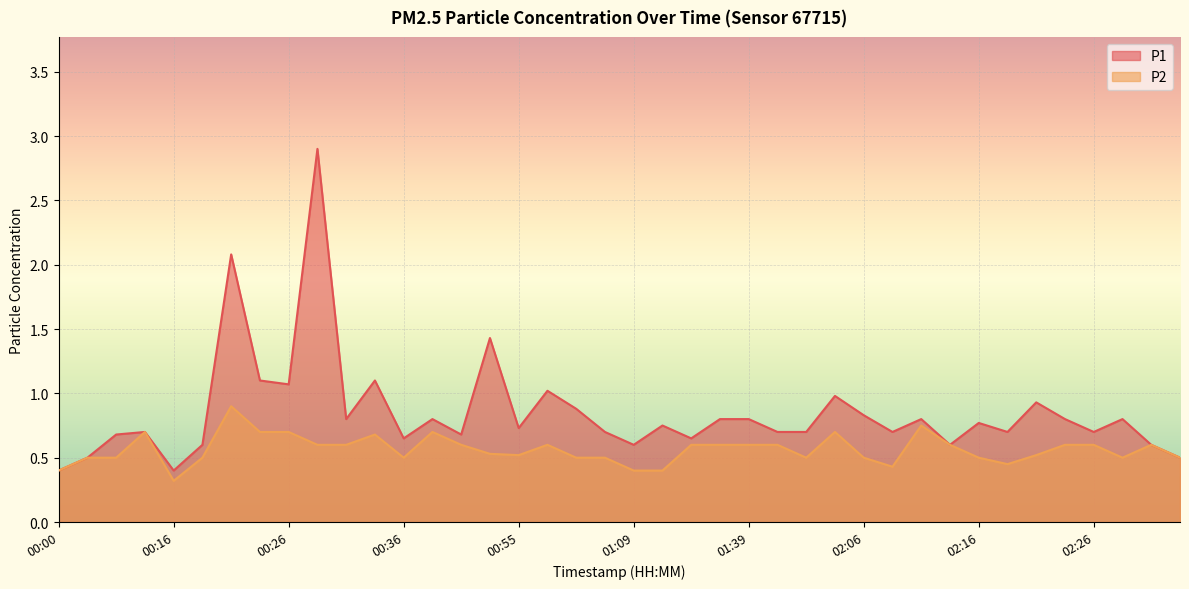

True or false: P2 has a value of 0.4 at 02:09.

True